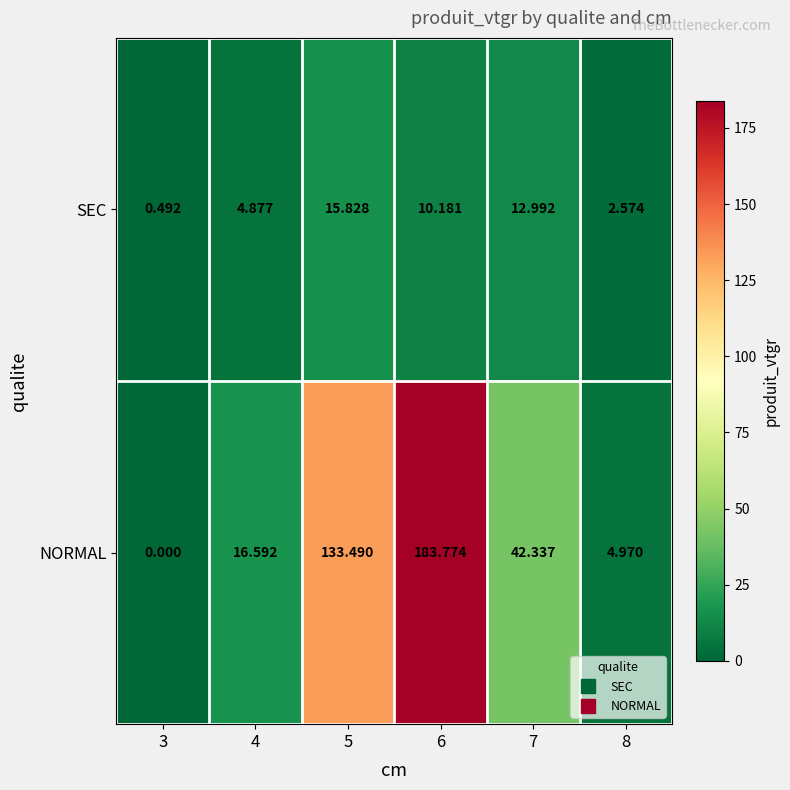

List the series in order of their overall mean, highest first.

NORMAL, SEC